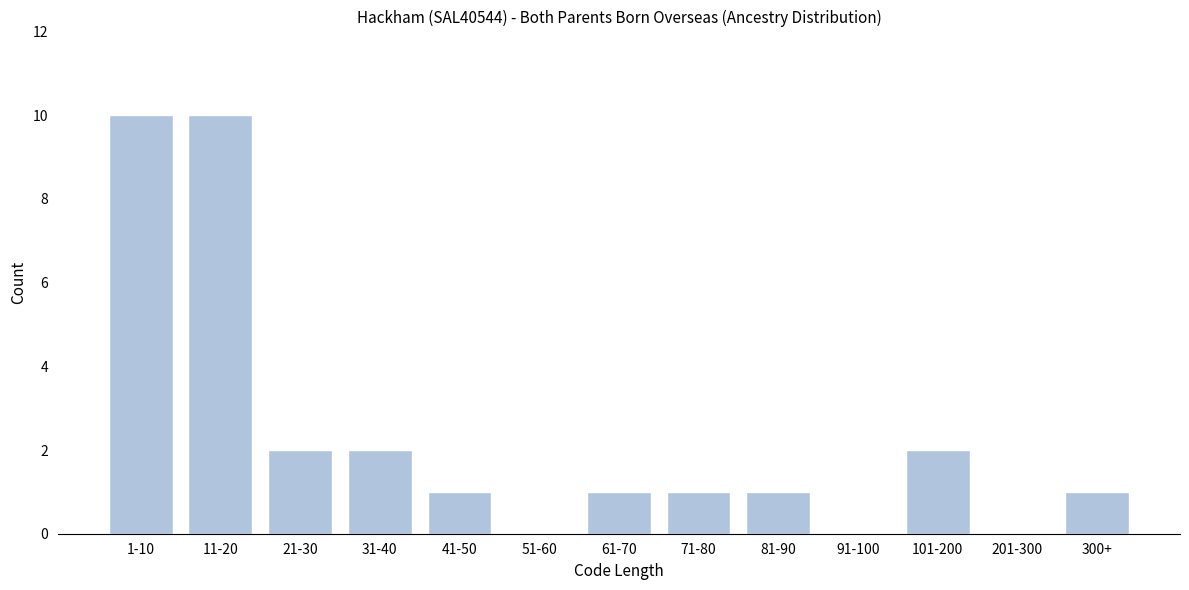

Reading left to right, extract all data points from this chart.

1-10=10	11-20=10	21-30=2	31-40=2	41-50=1	51-60=0	61-70=1	71-80=1	81-90=1	91-100=0	101-200=2	201-300=0	300+=1